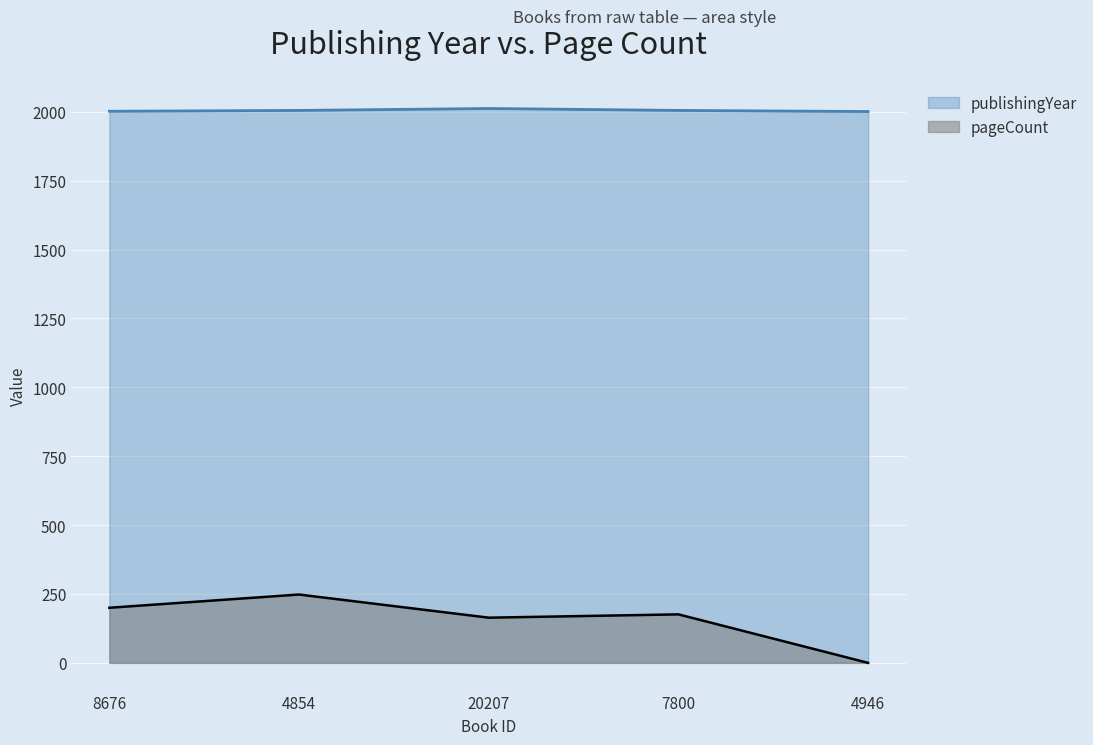

Which has a higher value, 20207 or 4946?

20207